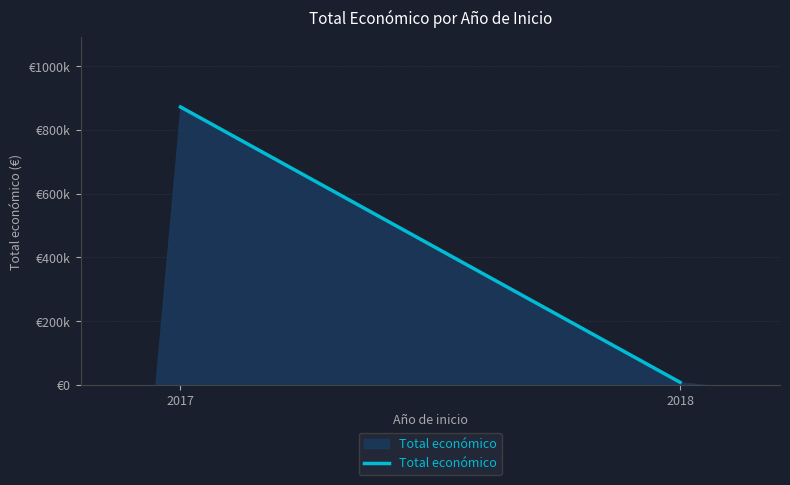

The value at 2017 is 432147. True or false?

False